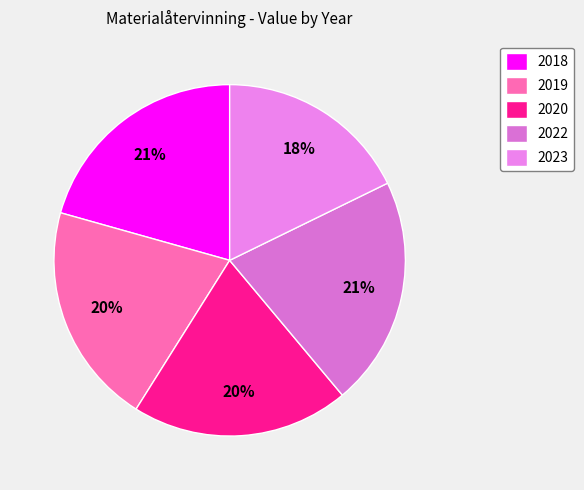

Does 2020 represent more than half of the total?

No